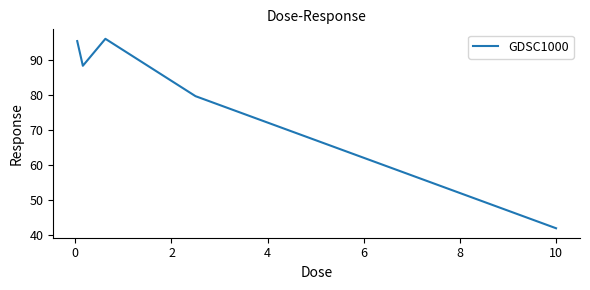

Reading left to right, what are all the values shown in this chart?

95.5	88.5	96.2	79.8	41.9